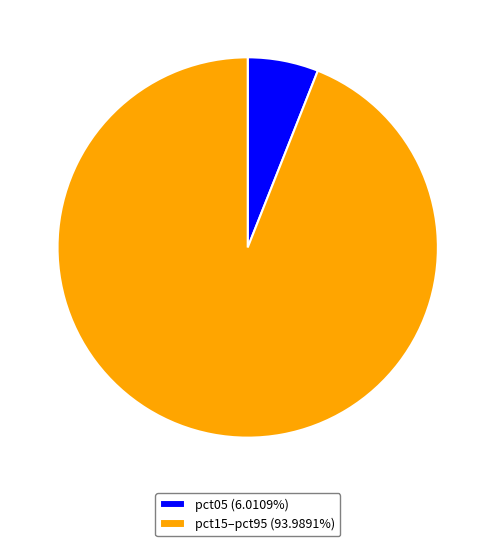

Is the sum of pct15–pct95 (93.9891%) and pct05 (6.0109%) greater than half?

Yes